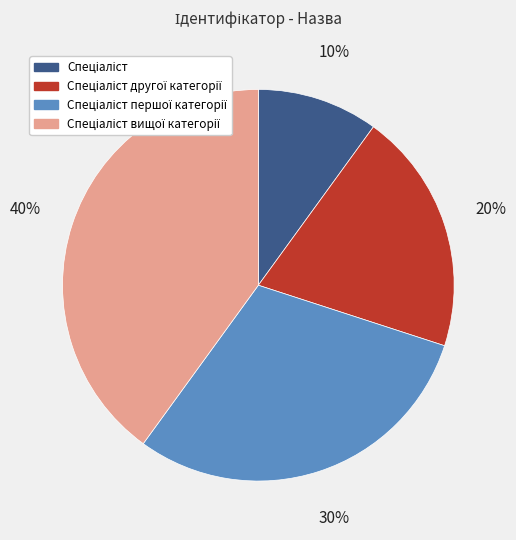

Does any single category account for the majority?

No